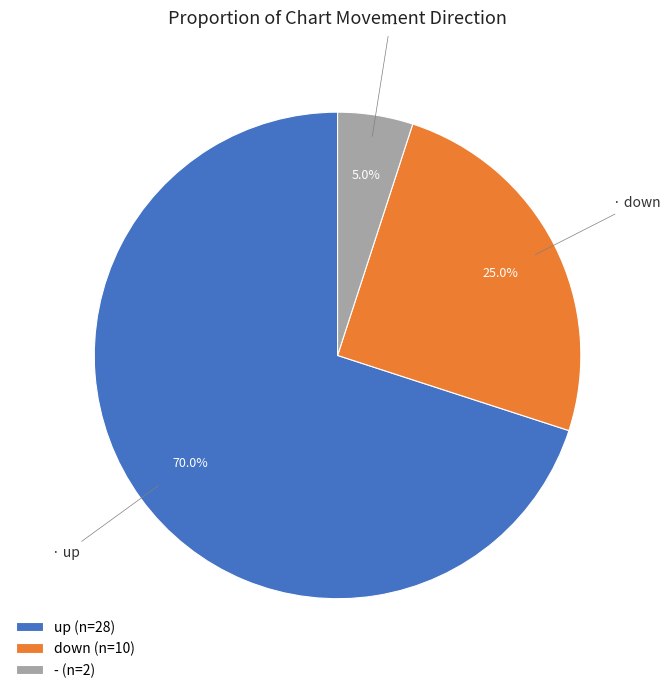

Combined, what portion of the pie is - and up?

75.0%